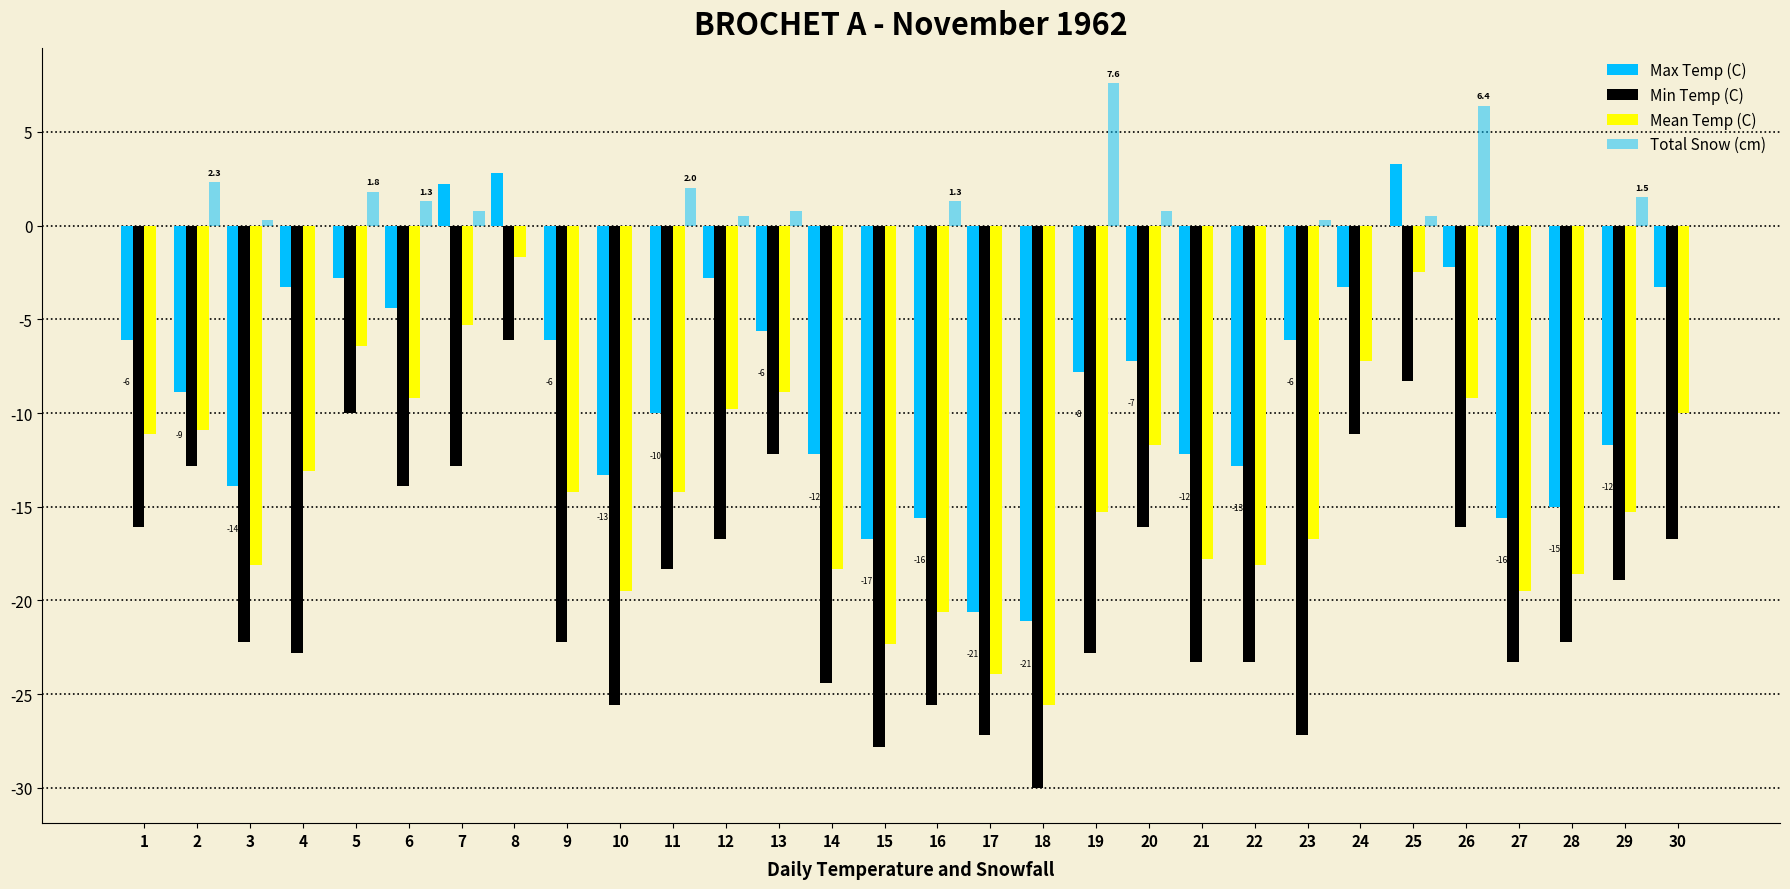

At which label is Total Snow (cm) closest to 3?

2